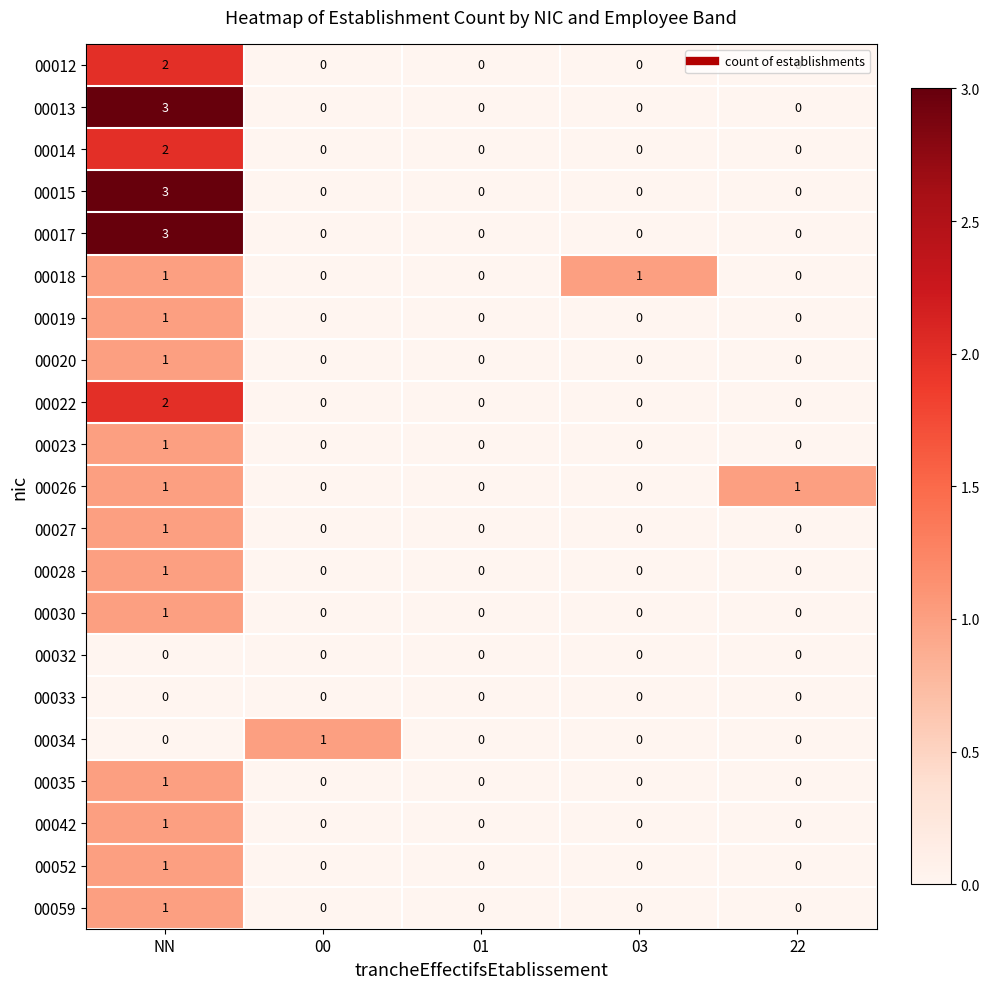

Count the 00052 values in the range 0 to 1.

5